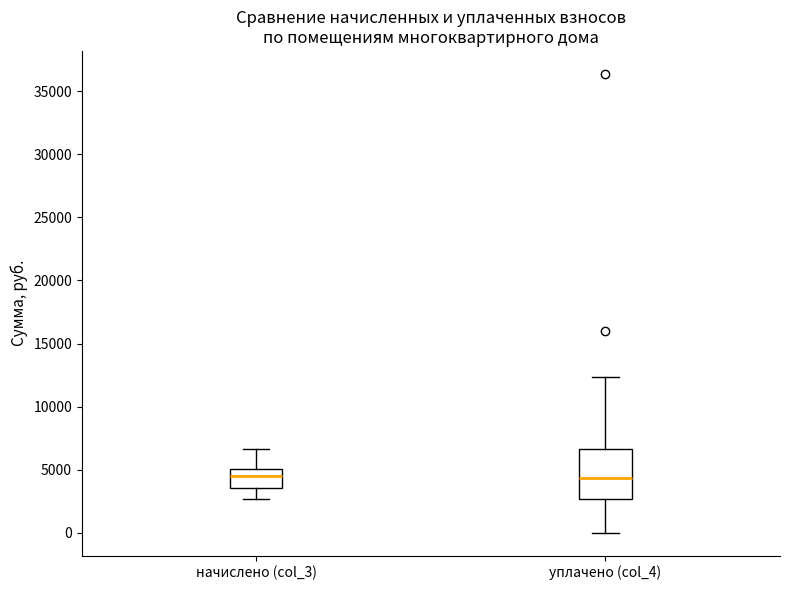

Which box is the tallest, from its lower edge to its upper edge?

уплачено (col_4)